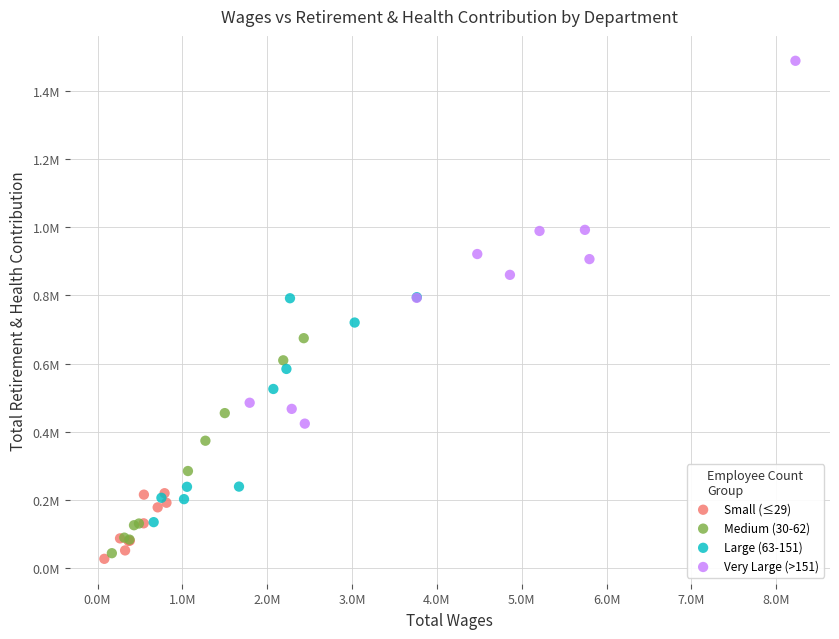

What are all the series names shown in the legend?

Small (≤29), Medium (30-62), Large (63-151), Very Large (>151)